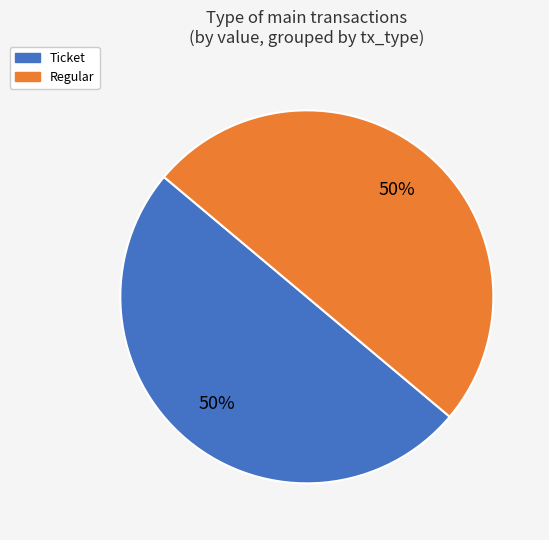

To the nearest percent, what portion does Ticket represent?

50%